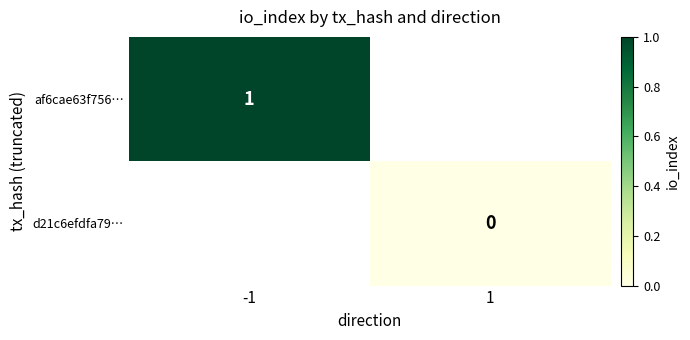

True or false: af6cae63f756… has a value of 1 at -1.

True